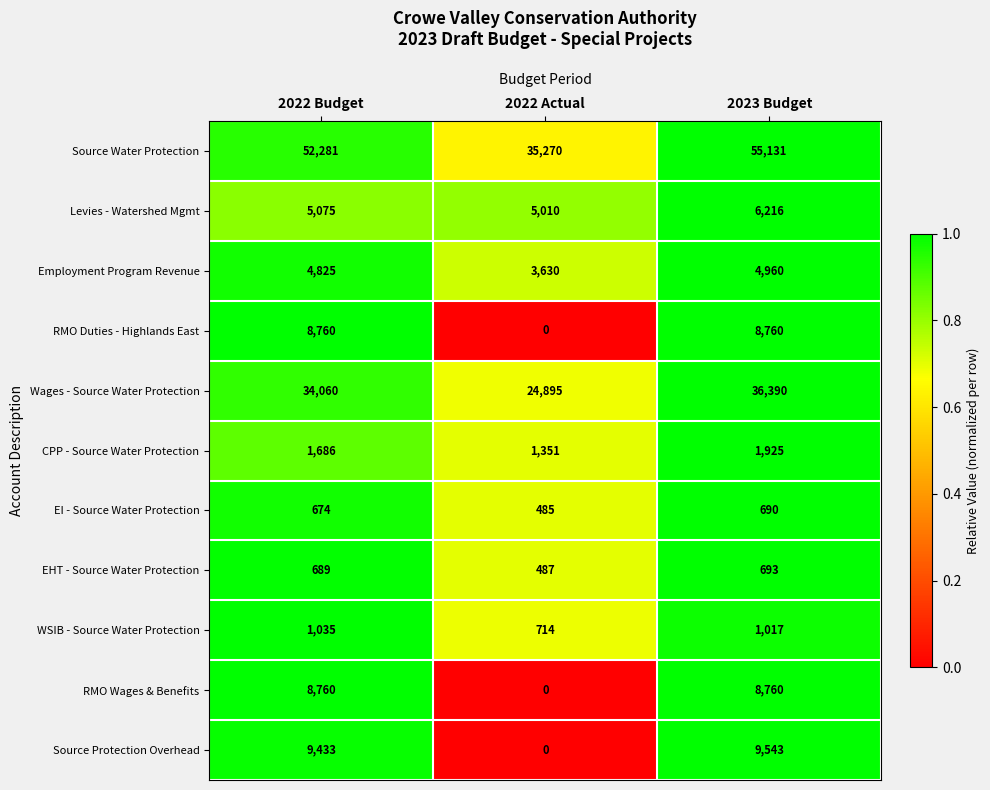

What value does the Wages - Source Water Protection series have at 2022 Budget, to the nearest 50?

34050